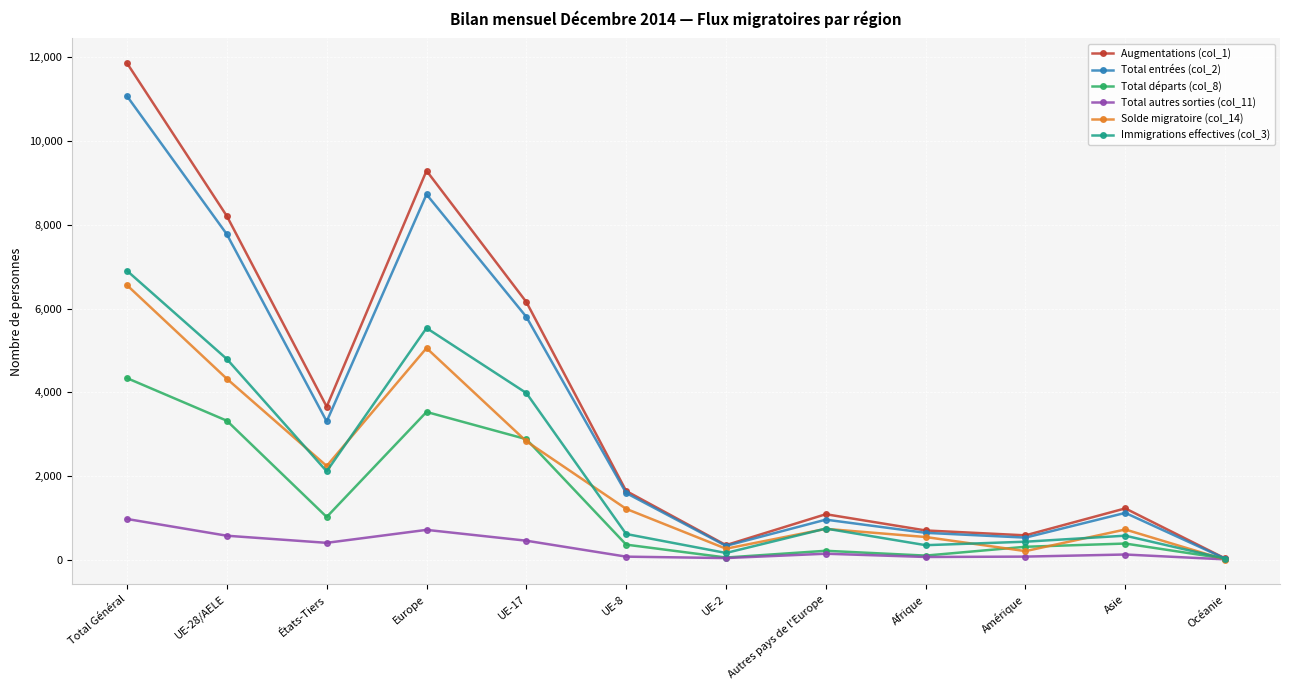

Is it true that Total départs (col_8) equals 1355 at Europe?

False